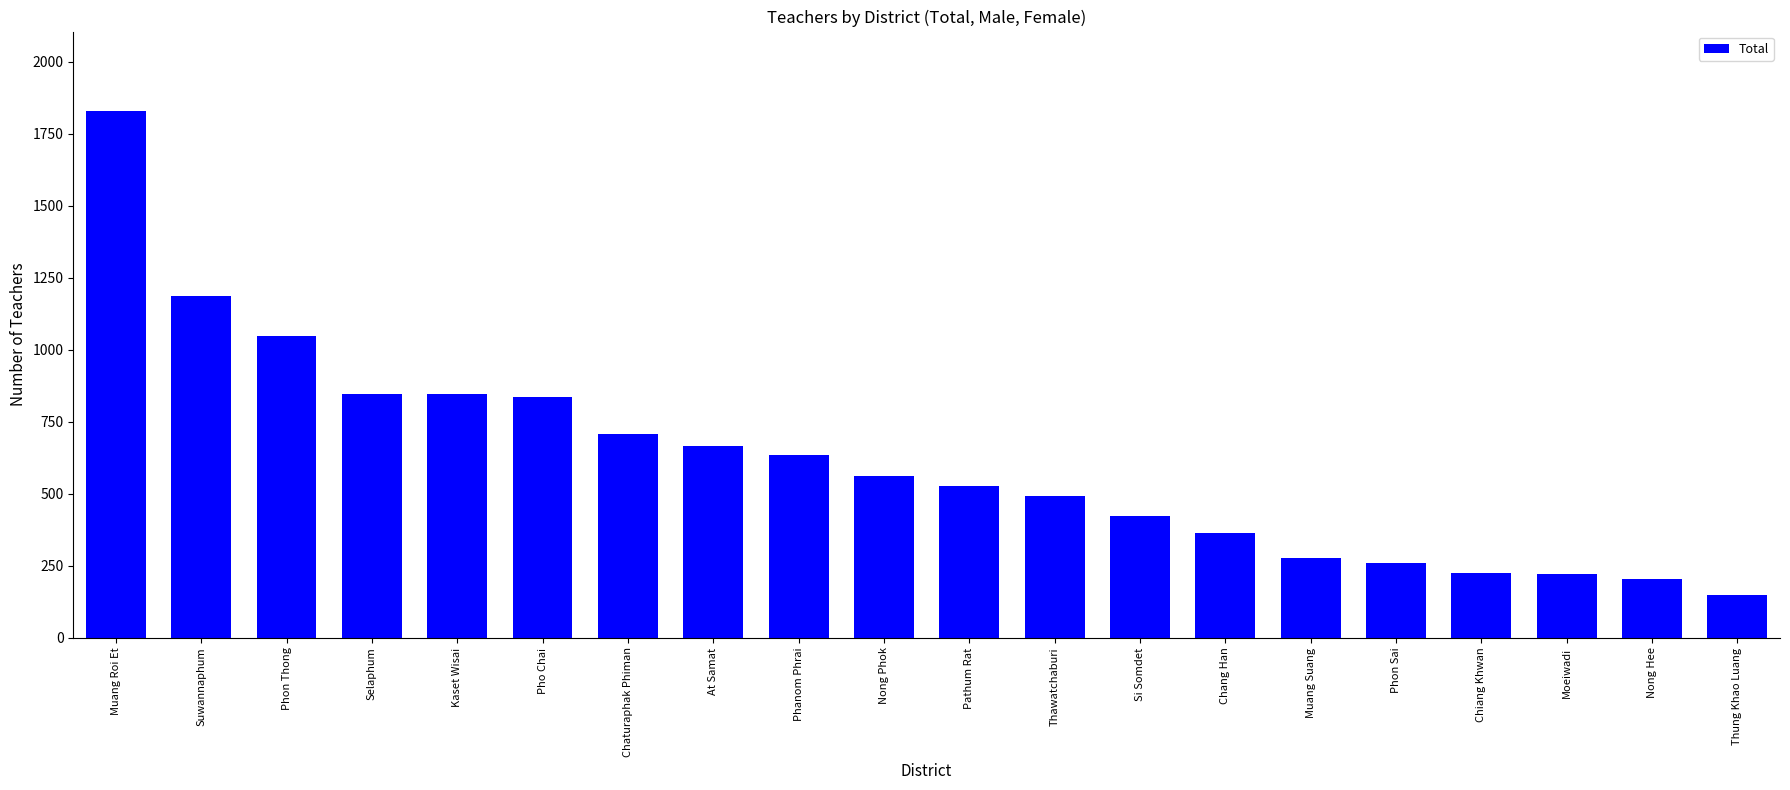

How many distinct data groups are displayed?

1